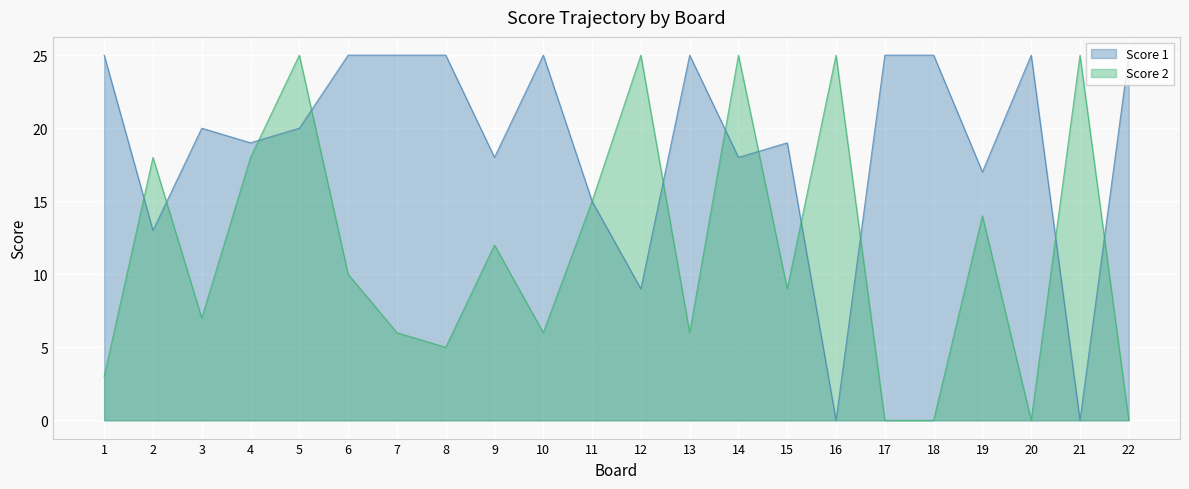

Where is Score 2 nearest to the value 12?

9